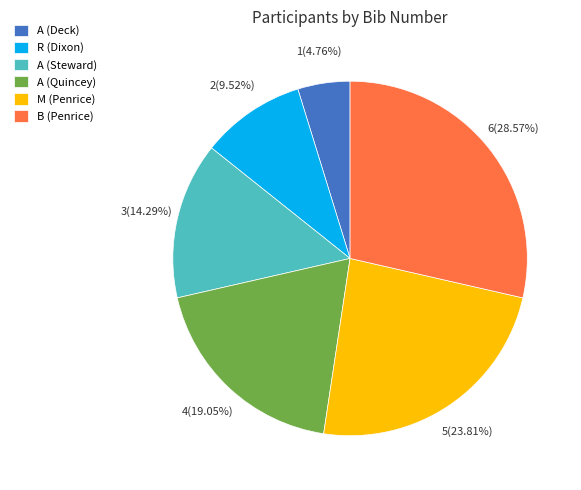

Does B (Penrice) represent more than half of the total?

No